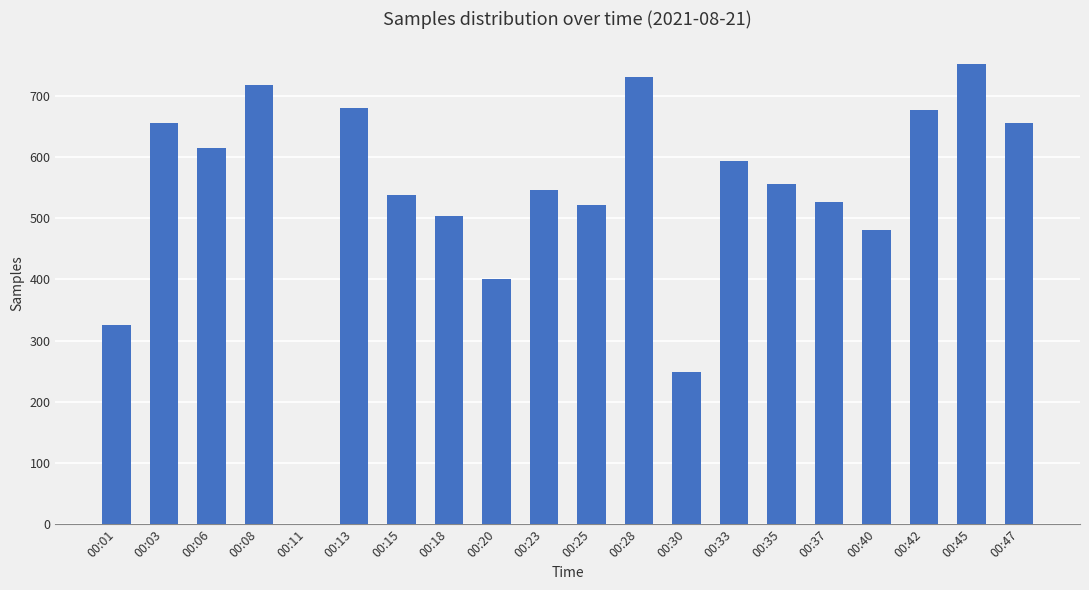

The chart shows a value of 788 at 00:25. True or false?

False